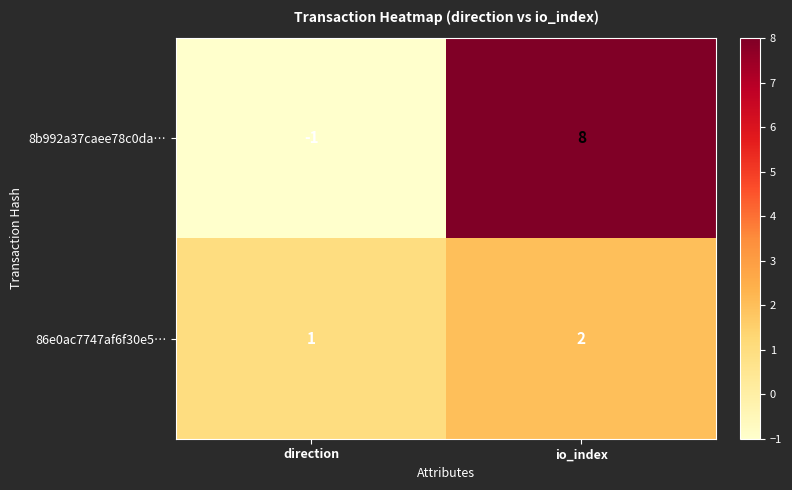

Rank the series at direction from lowest to highest value.

8b992a37caee78c0da…, 86e0ac7747af6f30e5…